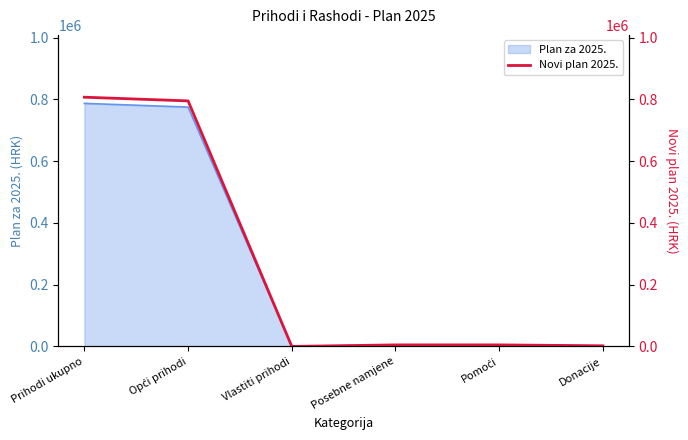

Reading left to right, transcribe all the data shown in this chart.

807000	795000	0	5000	5000	2000